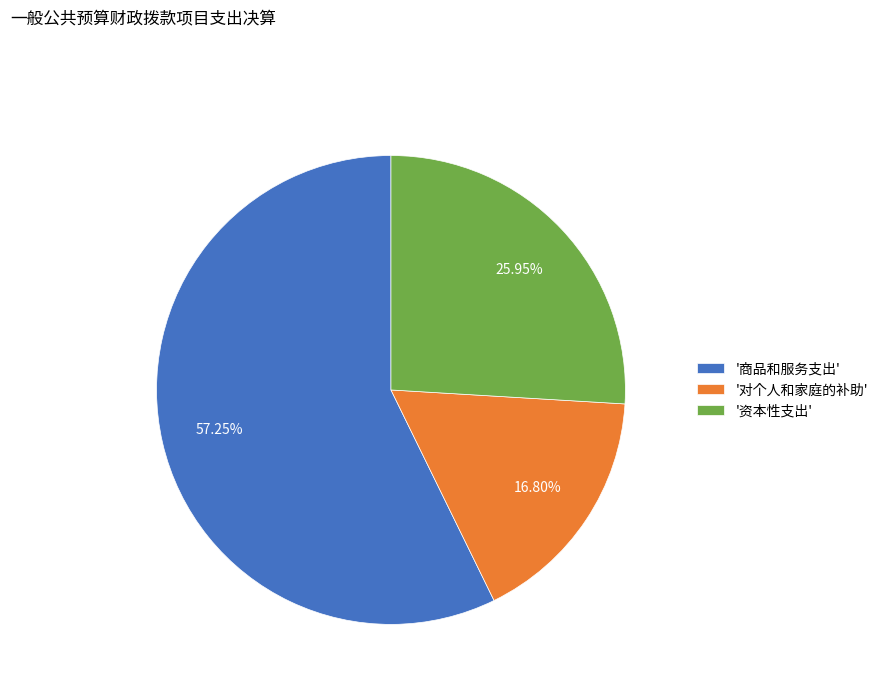

How many slices are in this pie chart?

3